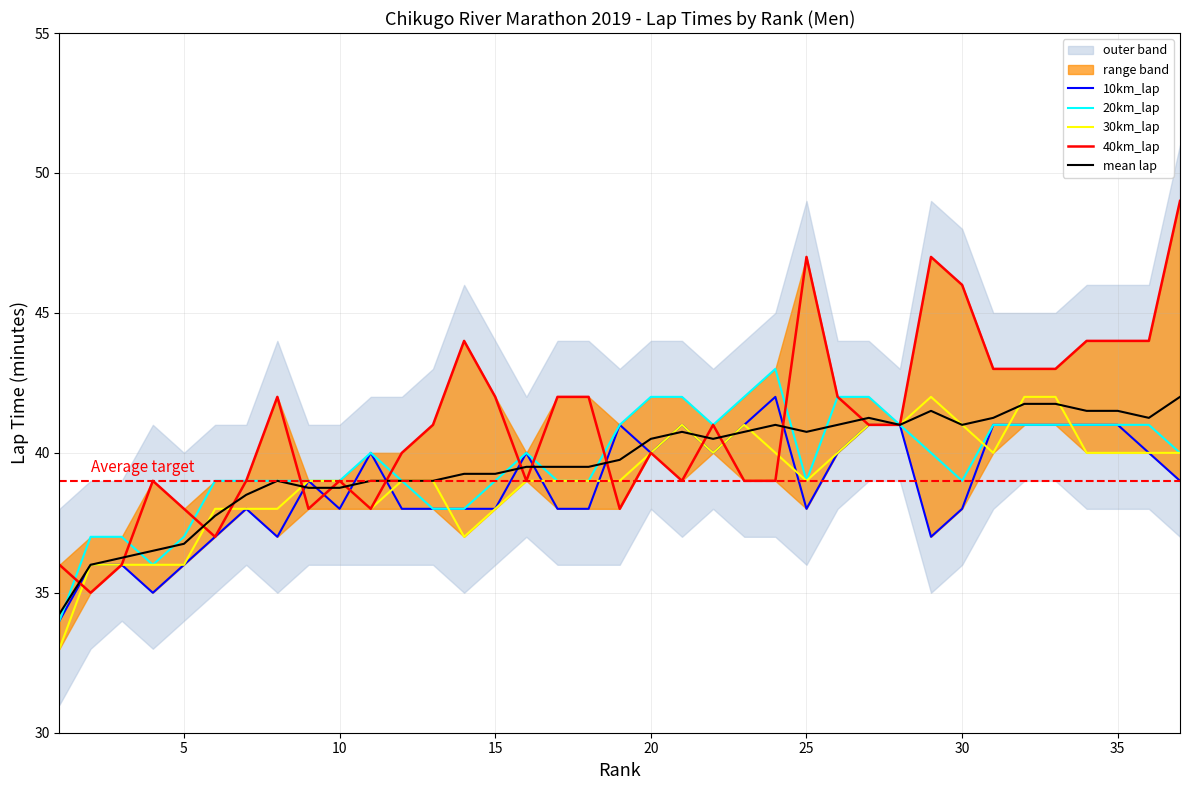

What is the highest value of the 10km_lap series?

42.0